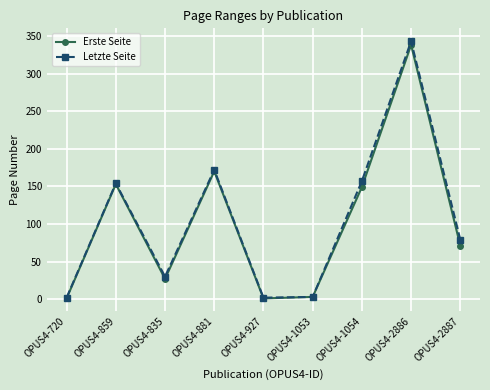

What is the label of the 7th point from the right?

OPUS4-835